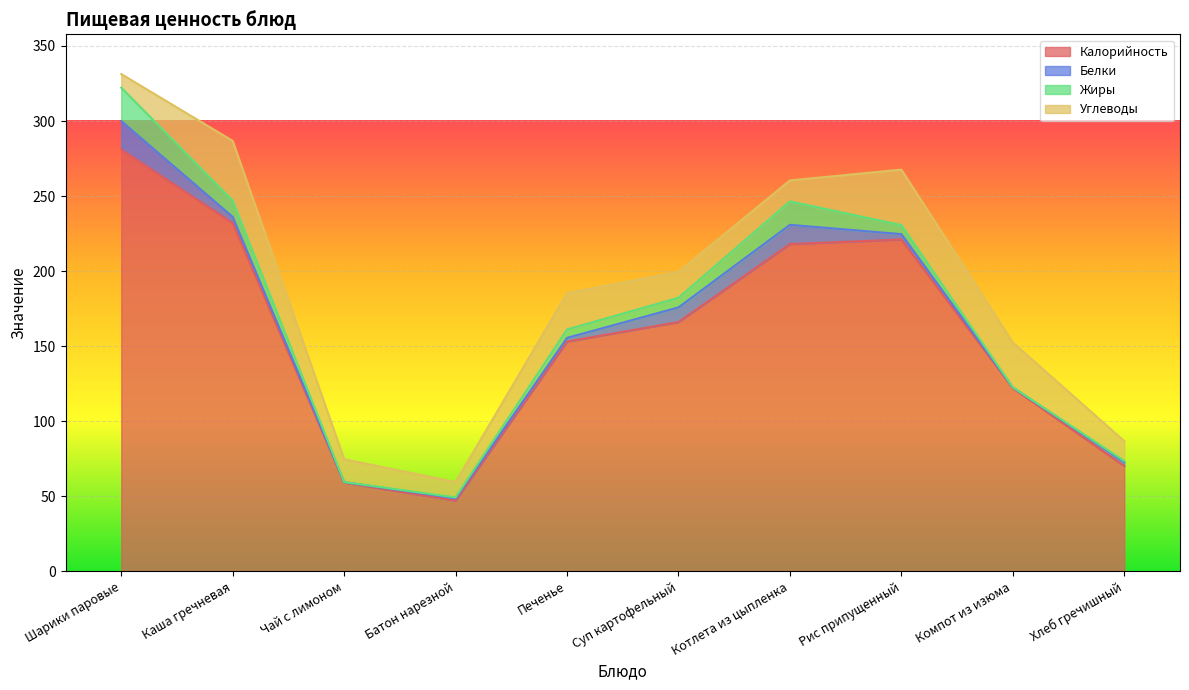

Is the value of Жиры at Шарики паровые greater than the value of Углеводы at Шарики паровые?

Yes